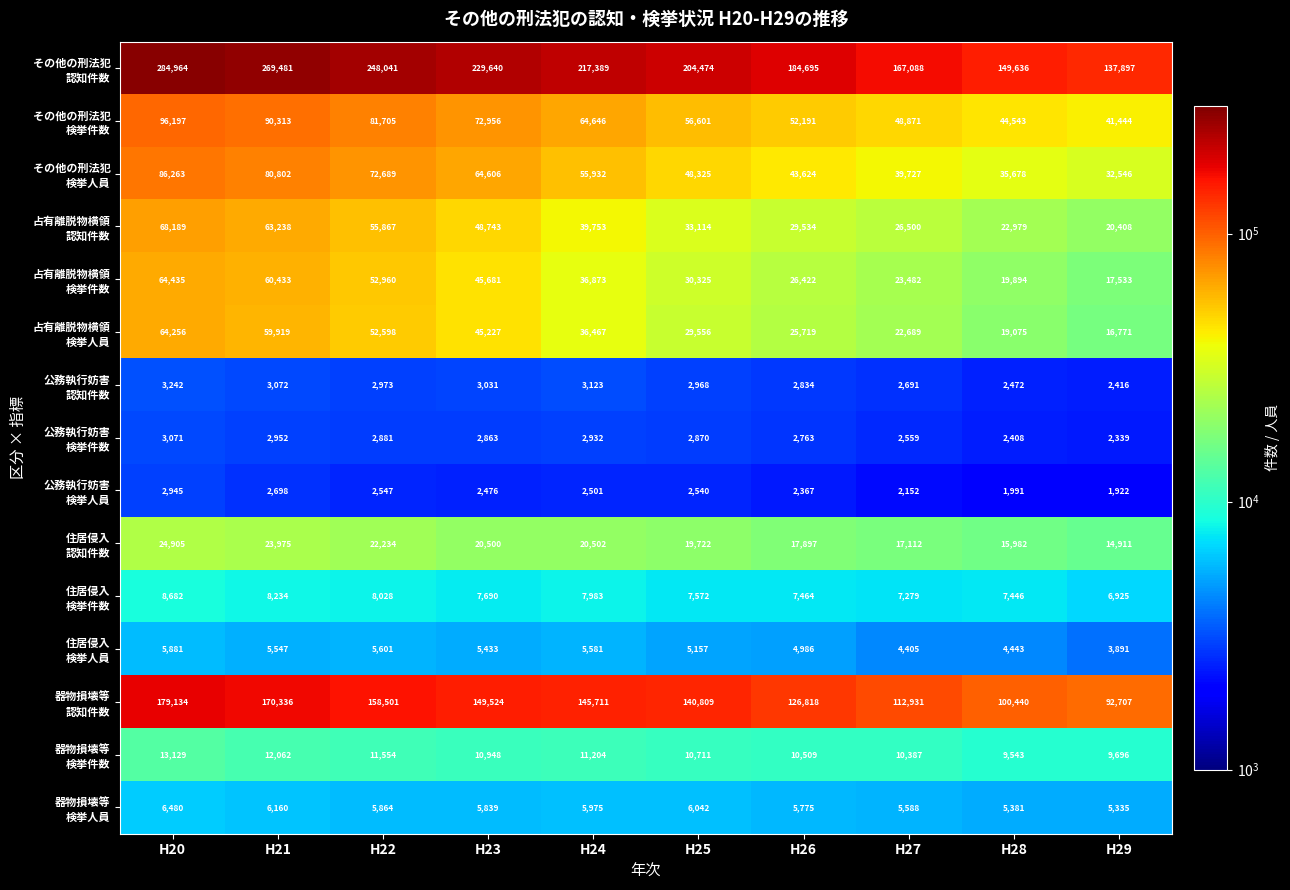

What is the maximum value shown in the chart?

284964